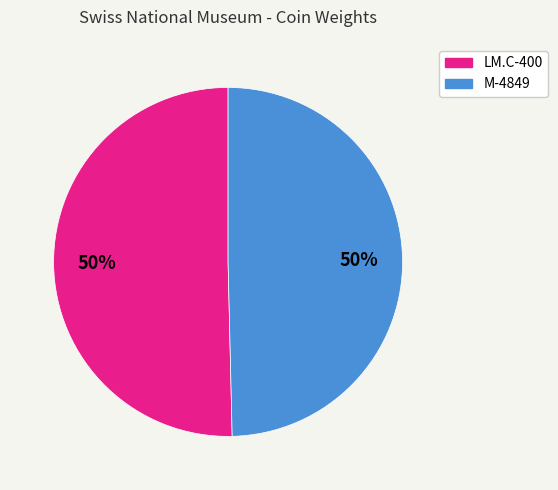

Approximately how many times larger is the value at LM.C-400 compared to M-4849?

1.0